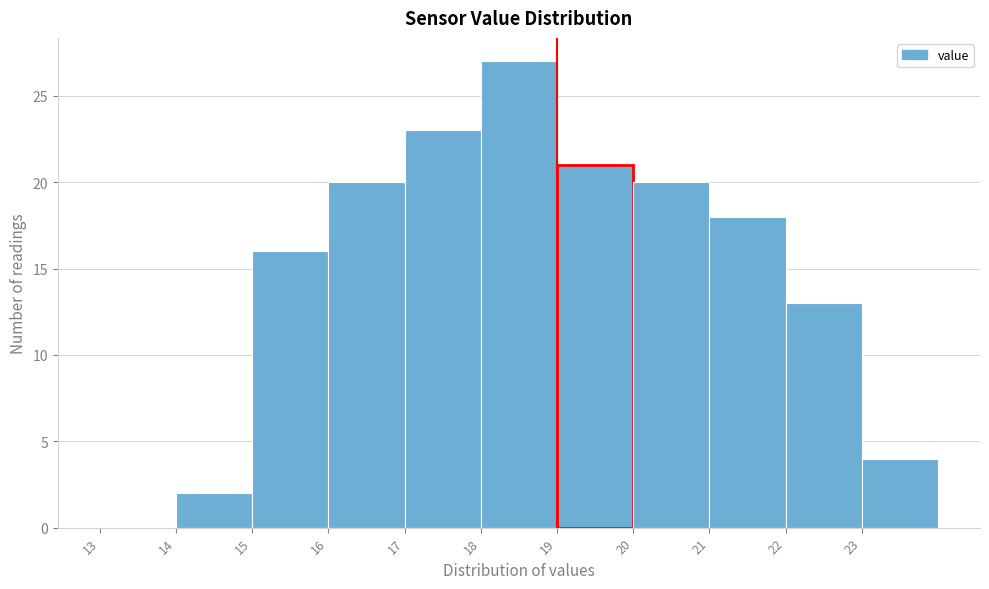

Reading left to right, list every bar in this chart as the range it spans on the x-axis followed by its height. The values are not printed on the chart, so give them approximately, as read against the axis.

13 to 14: 0
14 to 15: 2
15 to 16: 16
16 to 17: 20
17 to 18: 23
18 to 19: 27
19 to 20: 21
20 to 21: 20
21 to 22: 18
22 to 23: 13
23 to 24: 4